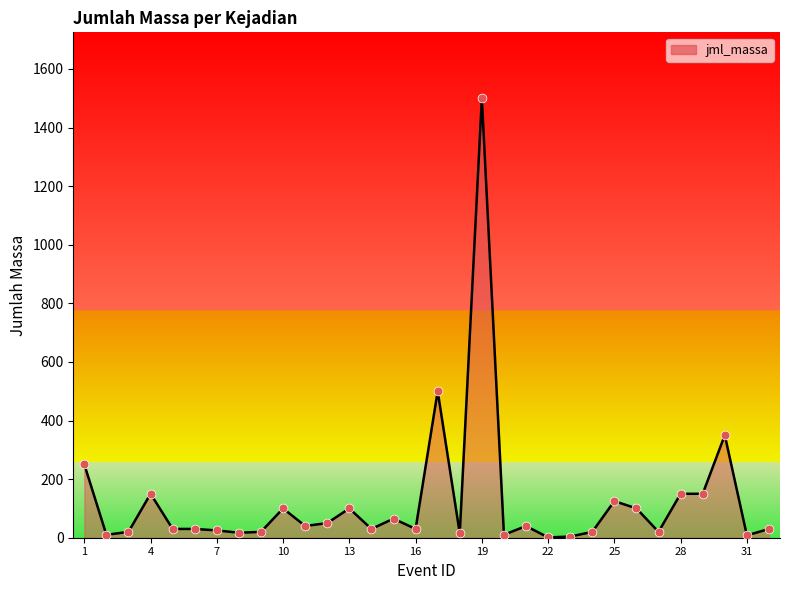

What is the difference between the maximum and minimum values?

1499